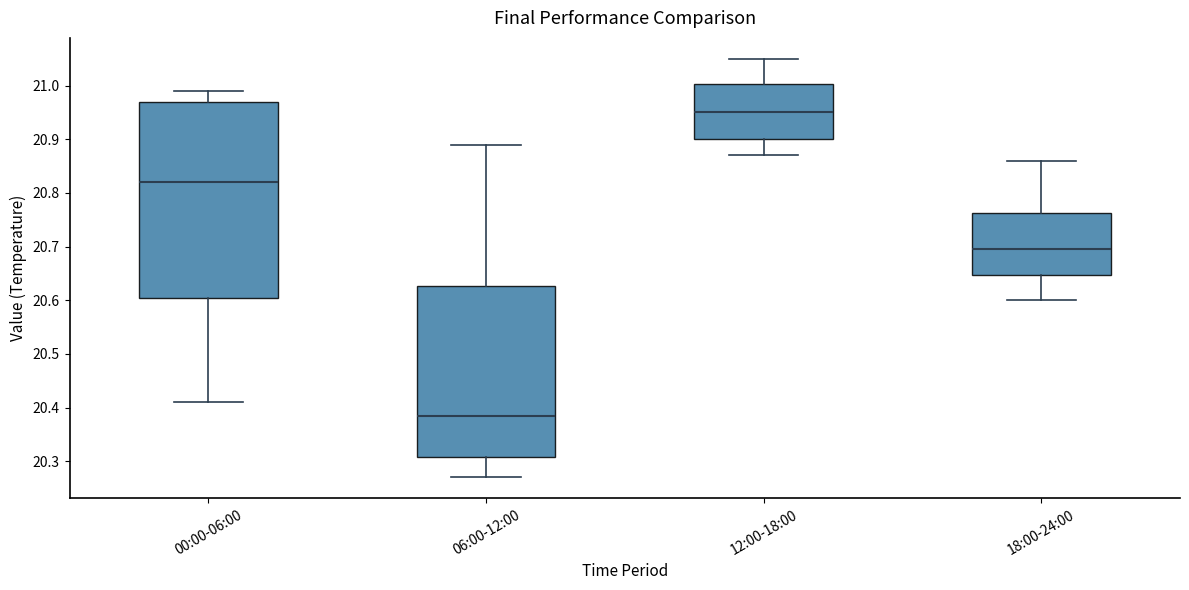

Comparing the boxes themselves (not the whiskers), which one is the tallest?

00:00-06:00